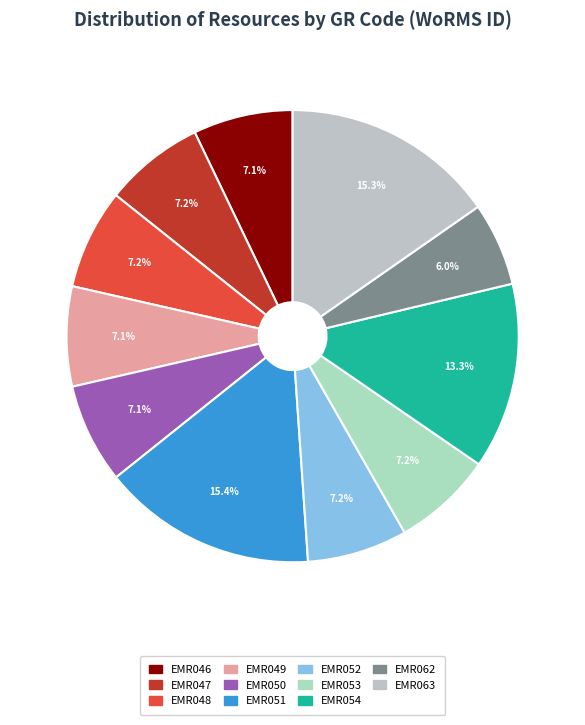

Does EMR049 represent more than half of the total?

No